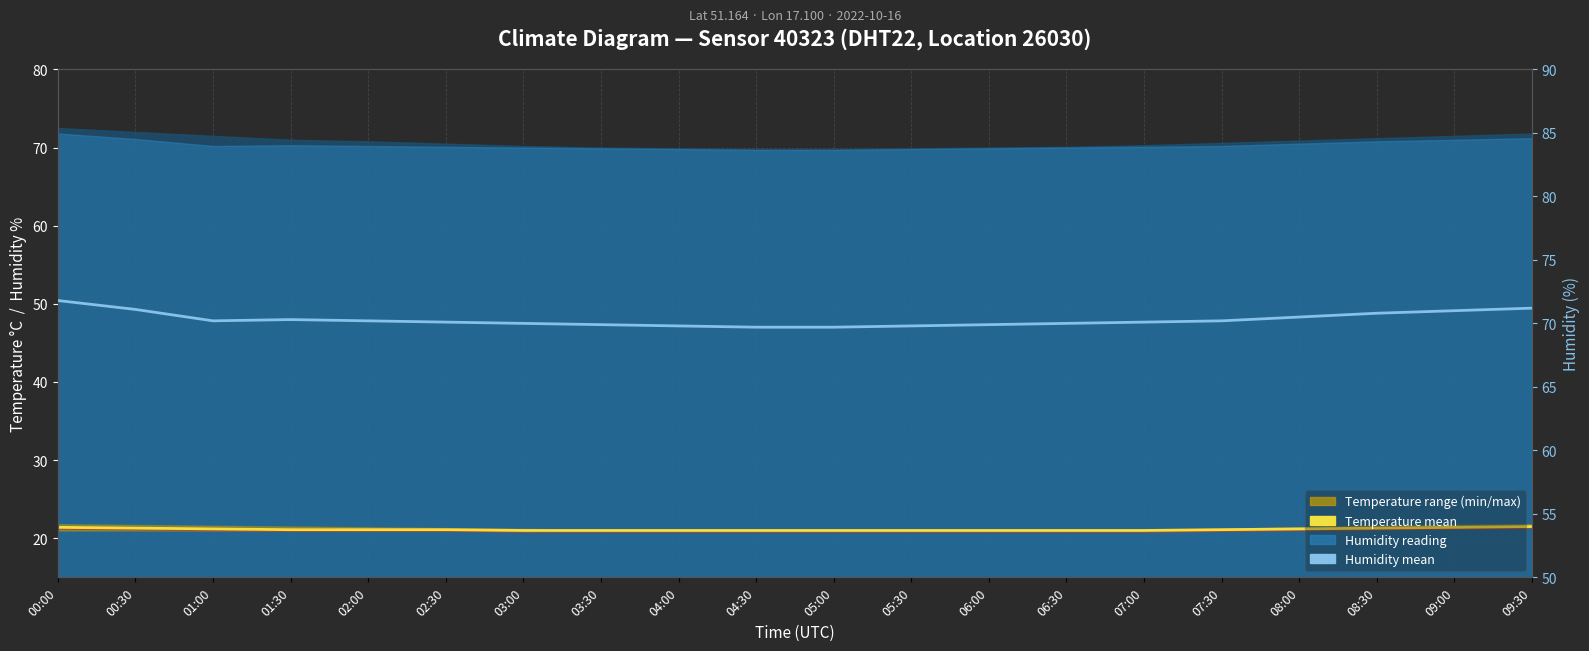

True or false: humidity mean has a value of 31.2 at 01:30.

False